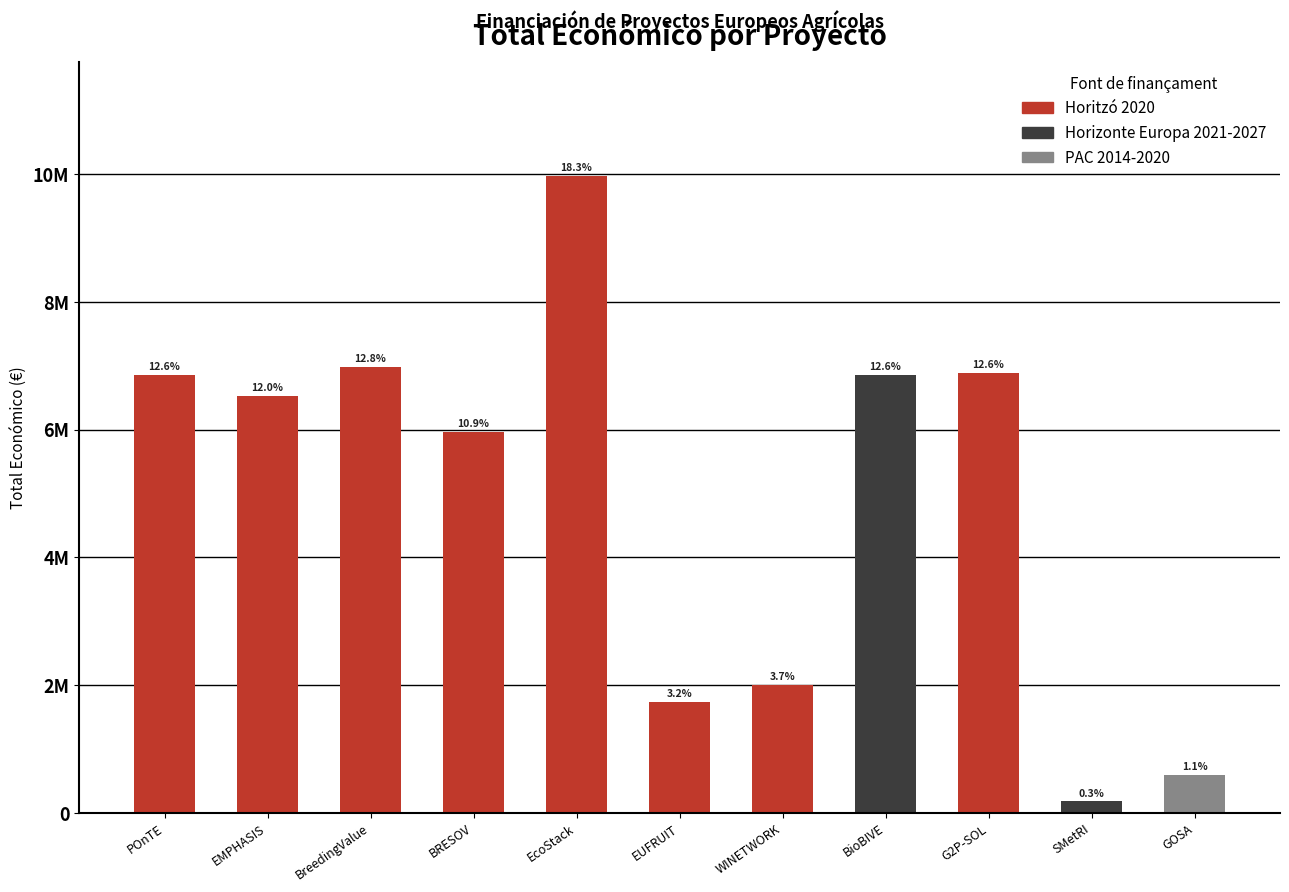

Does the chart contain any negative values?

No